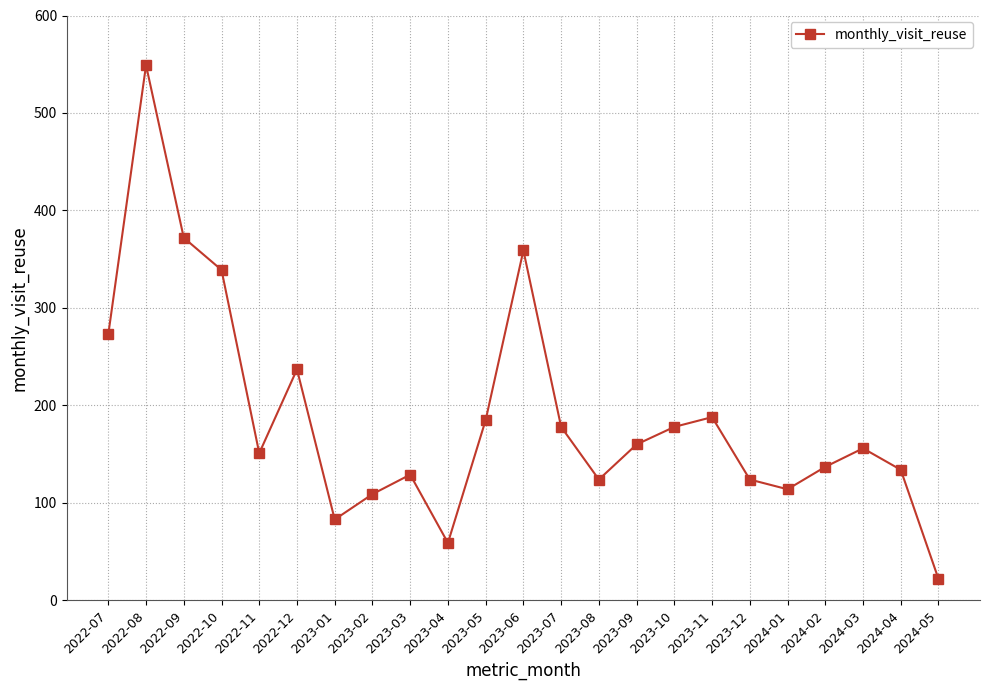

What is the value of the 17th point from the left?

188